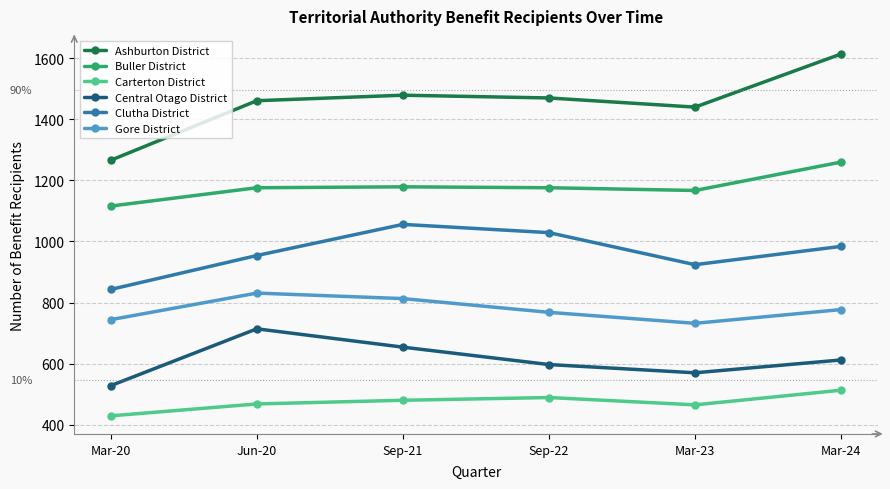

True or false: Gore District has more than 0 interior local peaks.

True